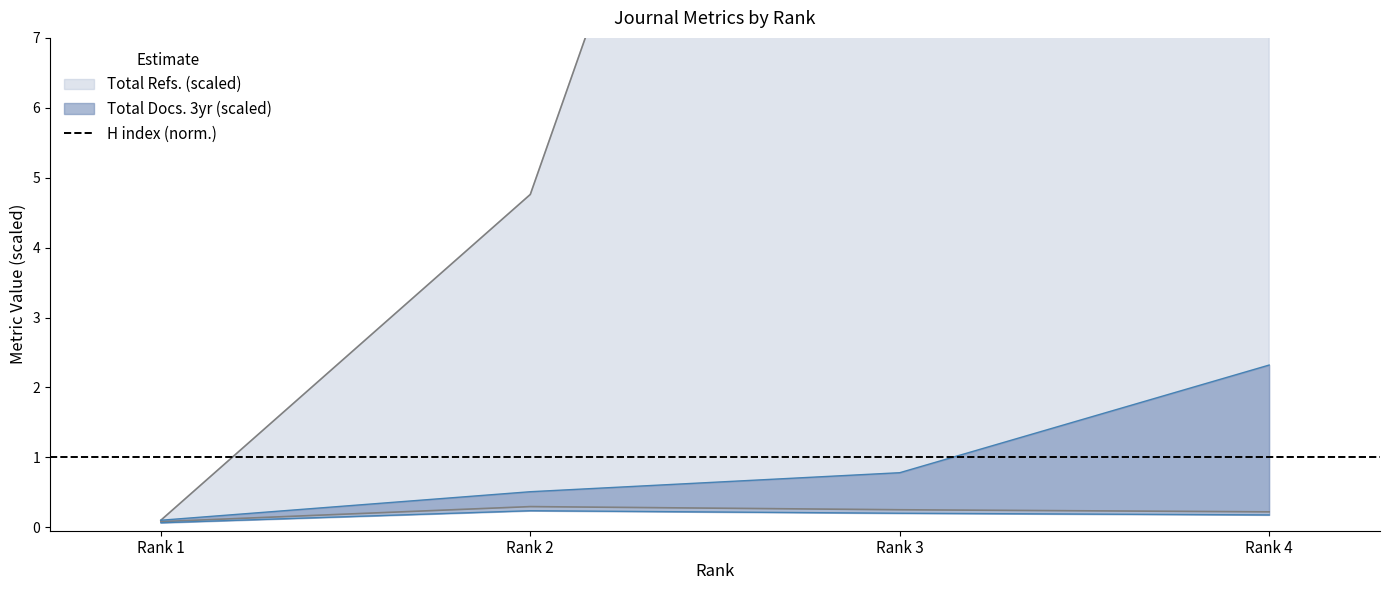

What is the sum of all Total Docs. (3years) values?

3.7